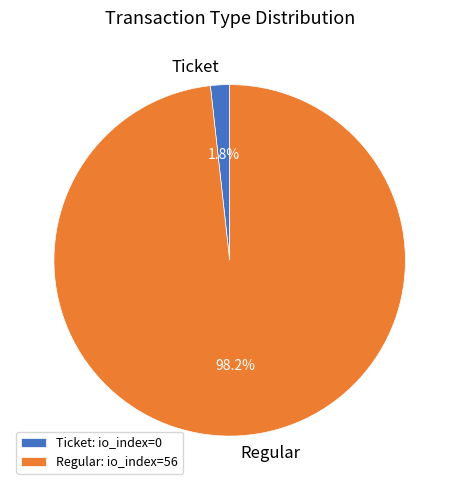

Between Regular and Ticket, which is larger?

Regular